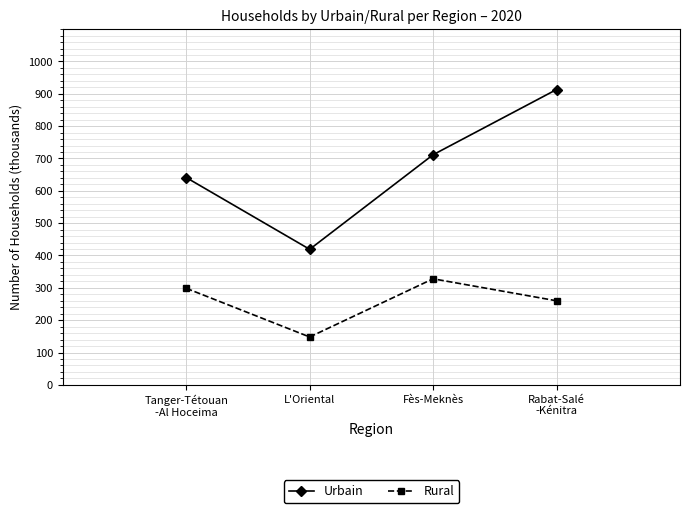

What are all the series names shown in the legend?

Urbain, Rural